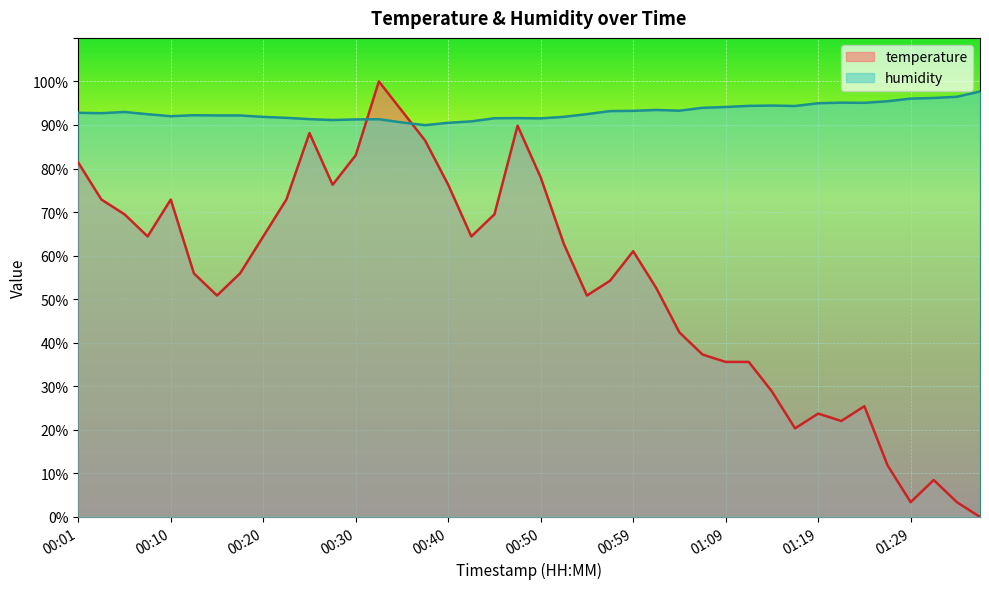

Reading right to left, extract all data points from this chart.

temperature: 01:36=0.0	01:34=3.4	01:31=8.5	01:29=3.4	01:26=11.9	01:24=25.4	01:22=22.0	01:19=23.7	01:17=20.3	01:14=28.8	01:12=35.6	01:09=35.6	01:07=37.3	01:04=42.4	01:02=52.5	00:59=61.0	00:57=54.2	00:55=50.8	00:52=62.7	00:50=78.0	00:47=89.8	00:45=69.5	00:42=64.4	00:40=76.3	00:37=86.4	00:35=93.2	00:32=100.0	00:30=83.1	00:28=76.3	00:25=88.1	00:23=72.9	00:20=64.4	00:18=55.9	00:15=50.8	00:13=55.9	00:10=72.9	00:08=64.4	00:05=69.5	00:03=72.9	00:01=81.4
humidity: 01:36=97.7	01:34=96.5	01:31=96.2	01:29=96.1	01:26=95.5	01:24=95.1	01:22=95.1	01:19=95.0	01:17=94.4	01:14=94.5	01:12=94.4	01:09=94.1	01:07=94.0	01:04=93.3	01:02=93.5	00:59=93.2	00:57=93.2	00:55=92.5	00:52=91.9	00:50=91.5	00:47=91.6	00:45=91.5	00:42=90.8	00:40=90.5	00:37=90.0	00:35=90.6	00:32=91.3	00:30=91.3	00:28=91.1	00:25=91.3	00:23=91.6	00:20=91.9	00:18=92.2	00:15=92.2	00:13=92.2	00:10=92.0	00:08=92.5	00:05=93.0	00:03=92.7	00:01=92.8